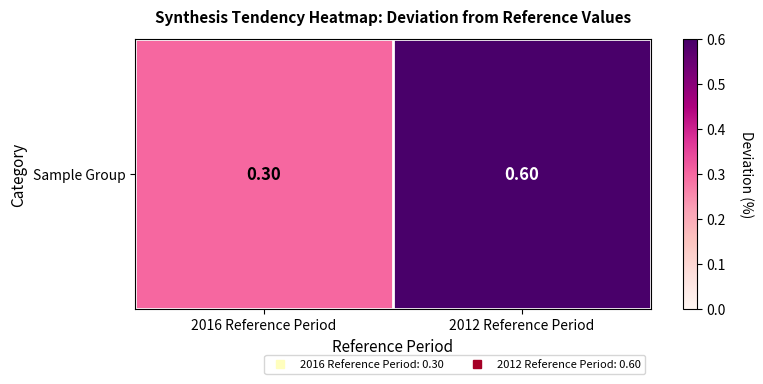

True or false: the data shows 1.0 at 2012 Reference Period.

False